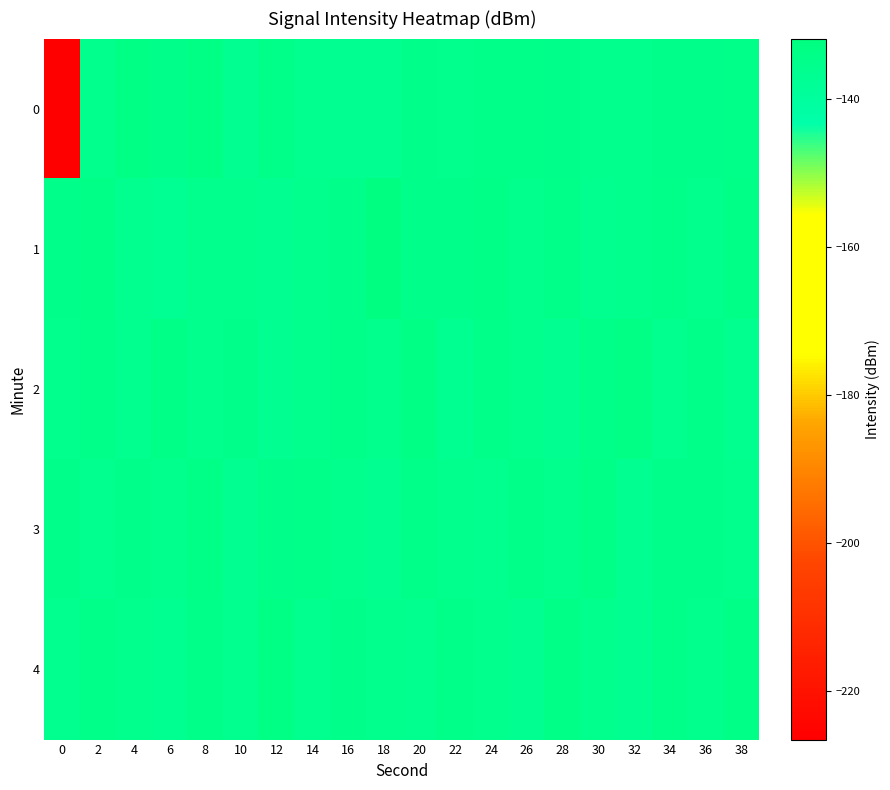

At which category is the sum across all series the highest?

8